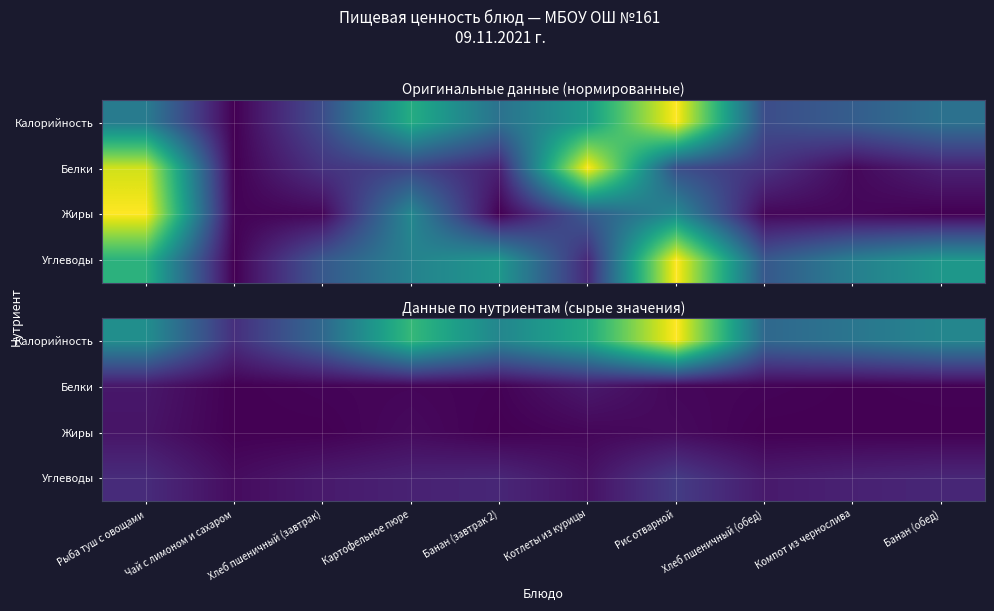

What is the highest value of the Калорийность series?

1.0